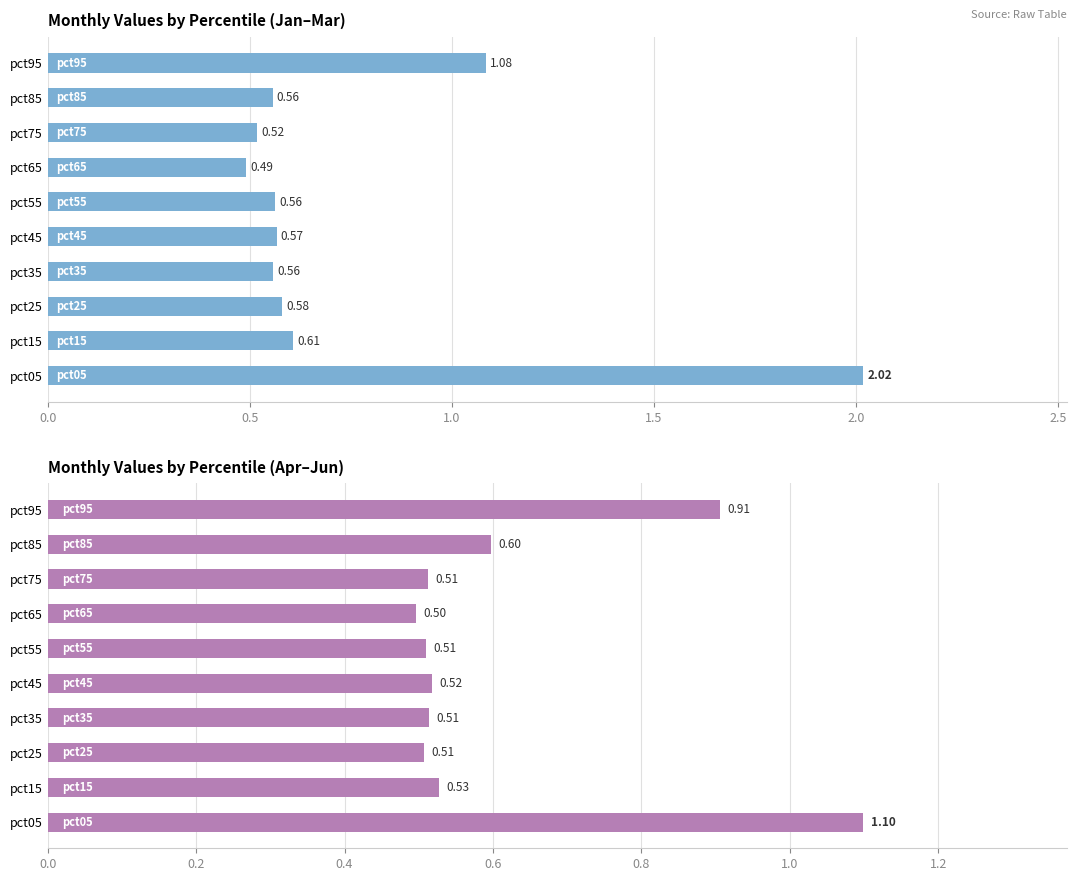

At how many categories does at least one series exceed 1?

2